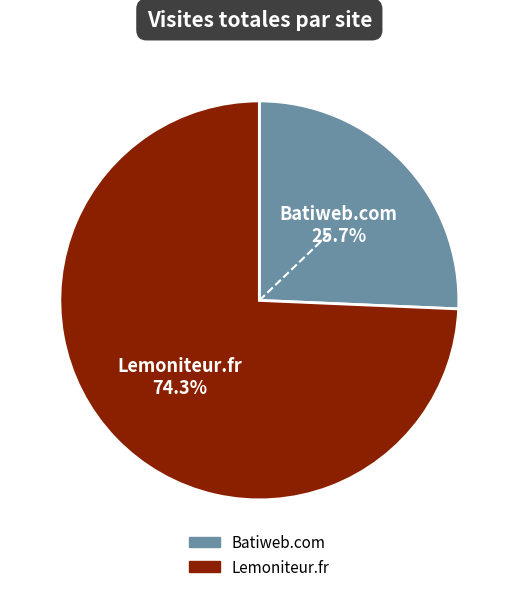

To the nearest percent, what is the average slice percentage?

50%